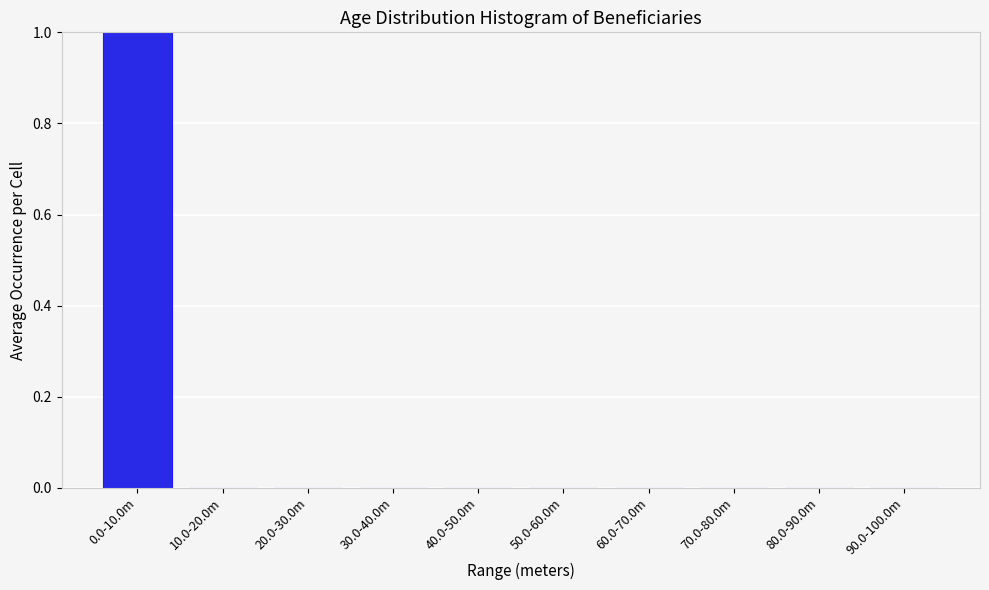

Reading right to left, extract all data points from this chart.

90.0-100.0m=0	80.0-90.0m=0	70.0-80.0m=0	60.0-70.0m=0	50.0-60.0m=0	40.0-50.0m=0	30.0-40.0m=0	20.0-30.0m=0	10.0-20.0m=0	0.0-10.0m=1